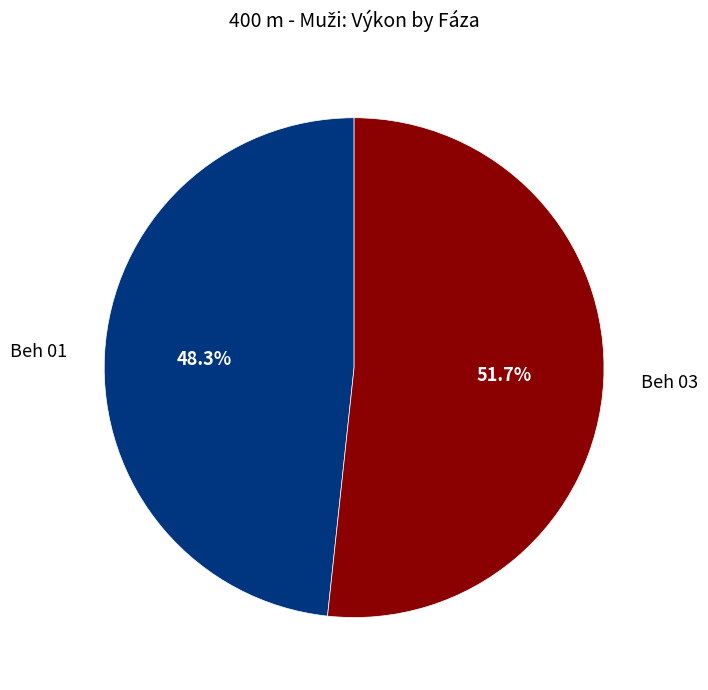

Which slice is the smallest?

Beh 01